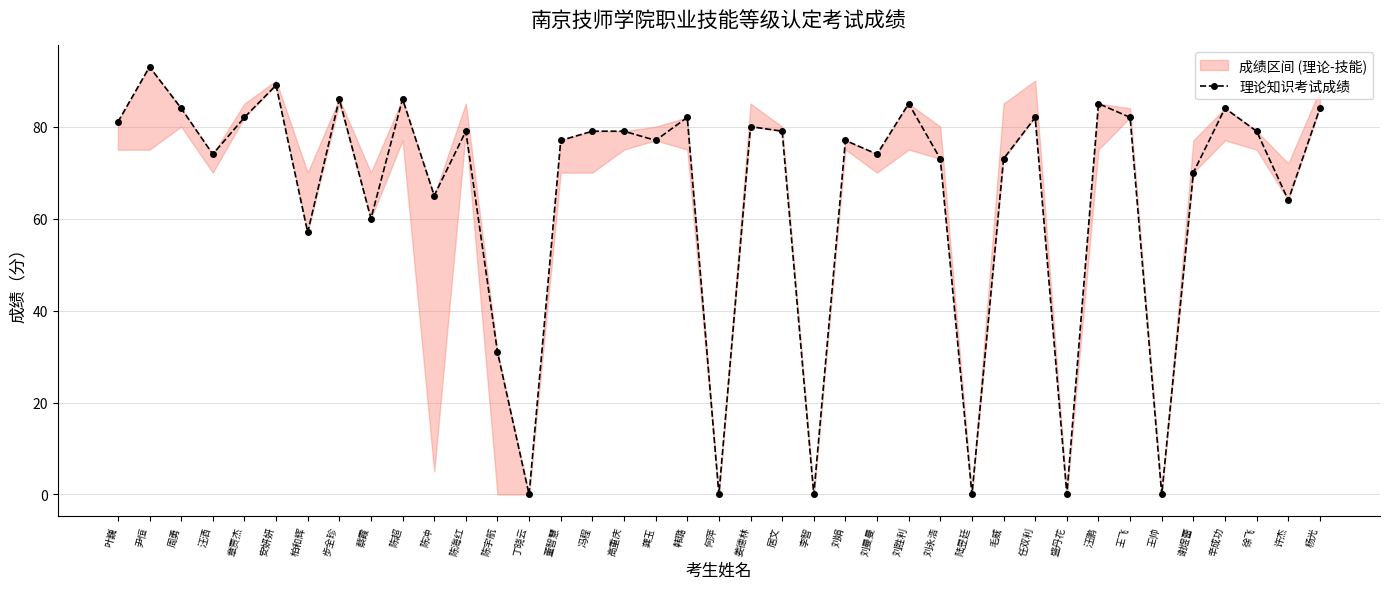

Where is the first local minimum?

汪洒